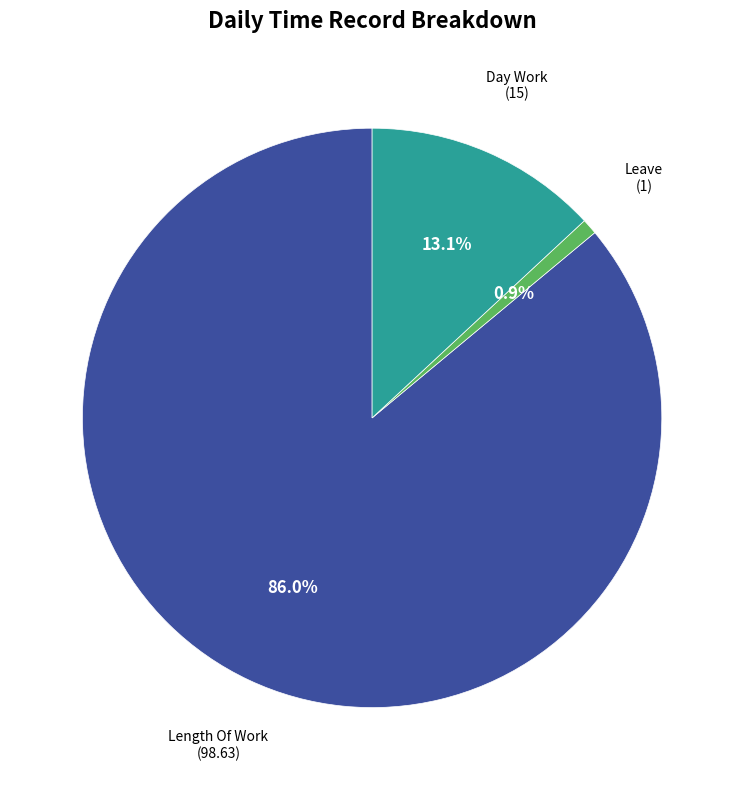

Between Length Of Work and Leave, which is larger?

Length Of Work